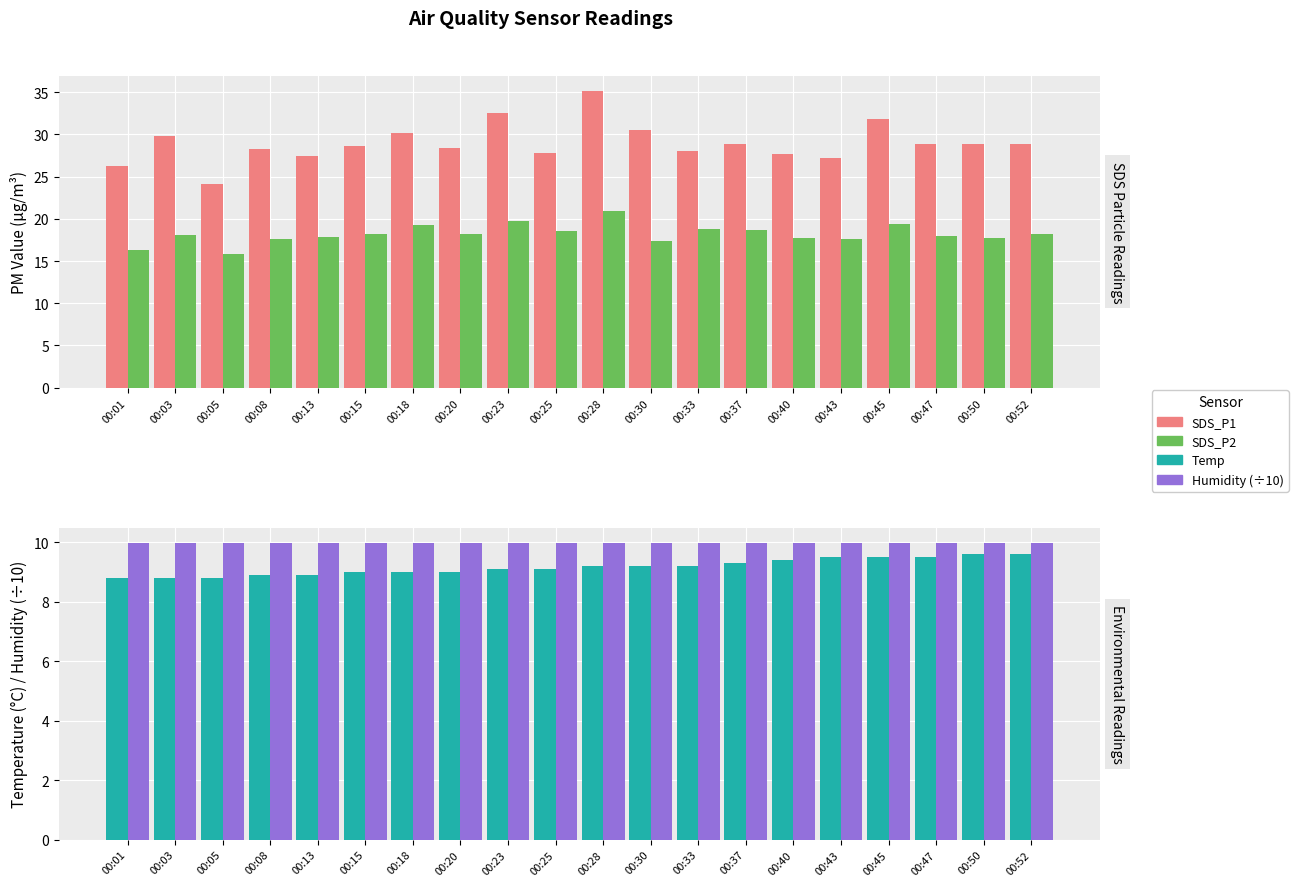

What value does the Humidity (÷10) series have at 00:37?

10.0